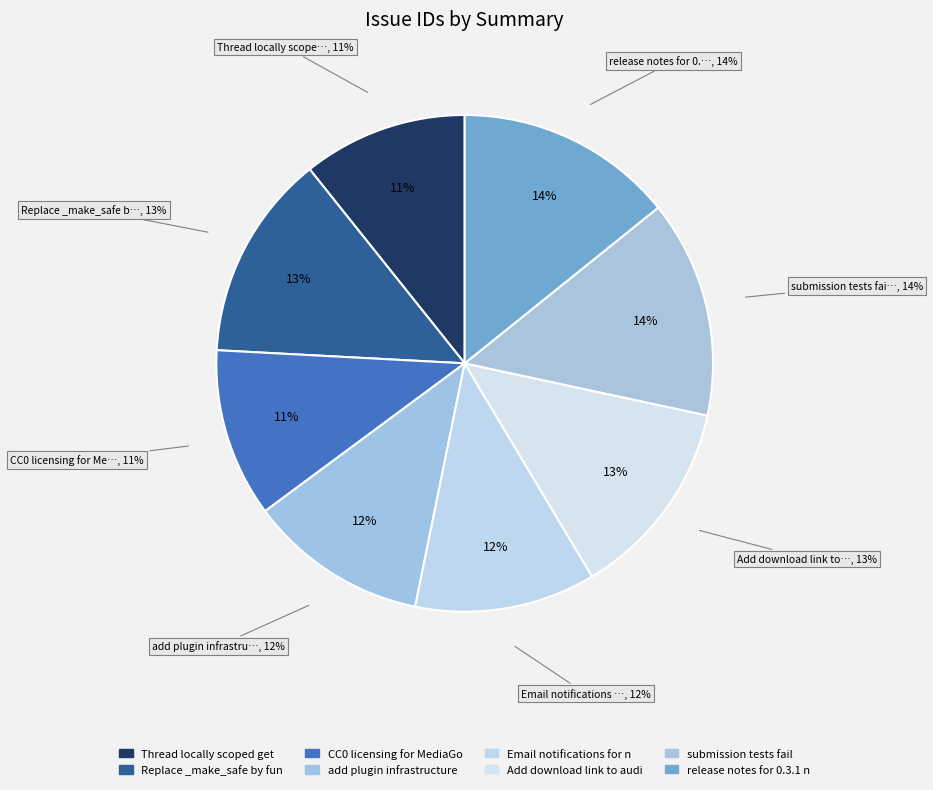

What is the largest slice in the pie chart?

release notes for 0.3.1 need to be written